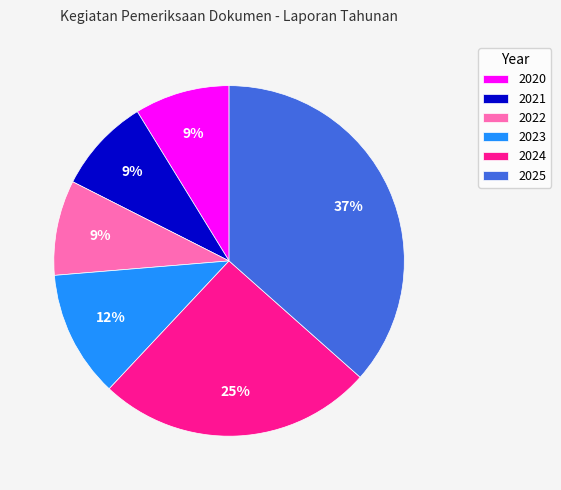

To the nearest percent, what is the difference between the largest and smallest slice percentages?

28%